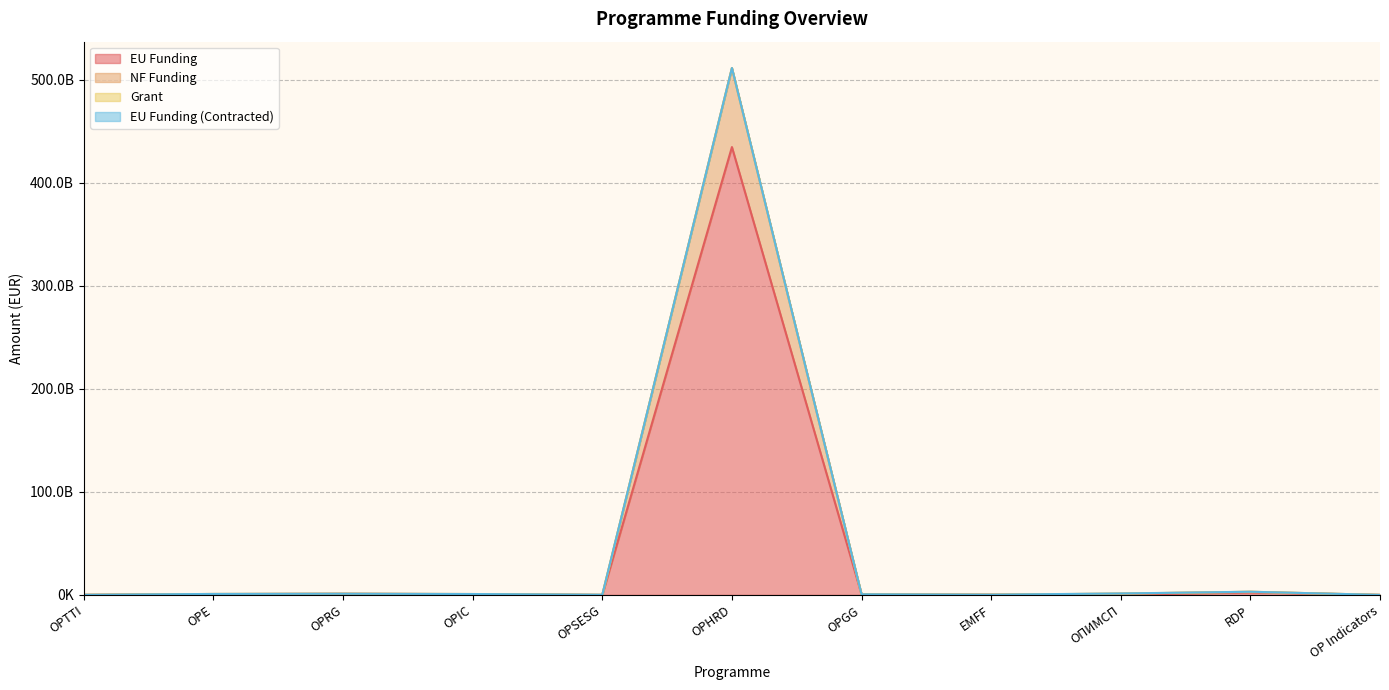

Between OPSESG and OPHRD, which series saw the biggest shift?

NF Funding